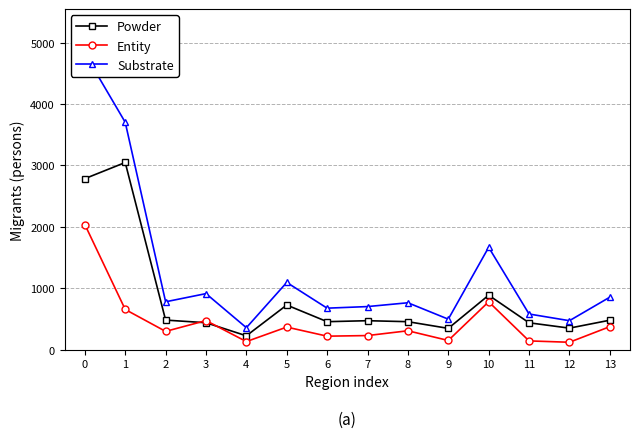

True or false: Entity and Substrate intersect in this chart.

False